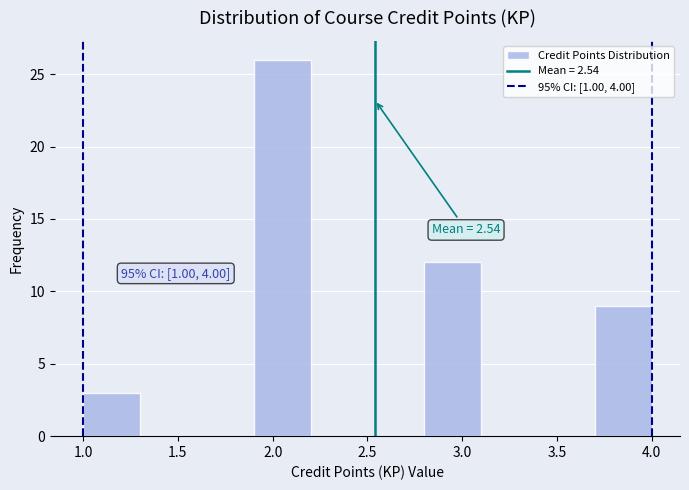

Over which range of the x-axis is the bar tallest?

1.9 to 2.2